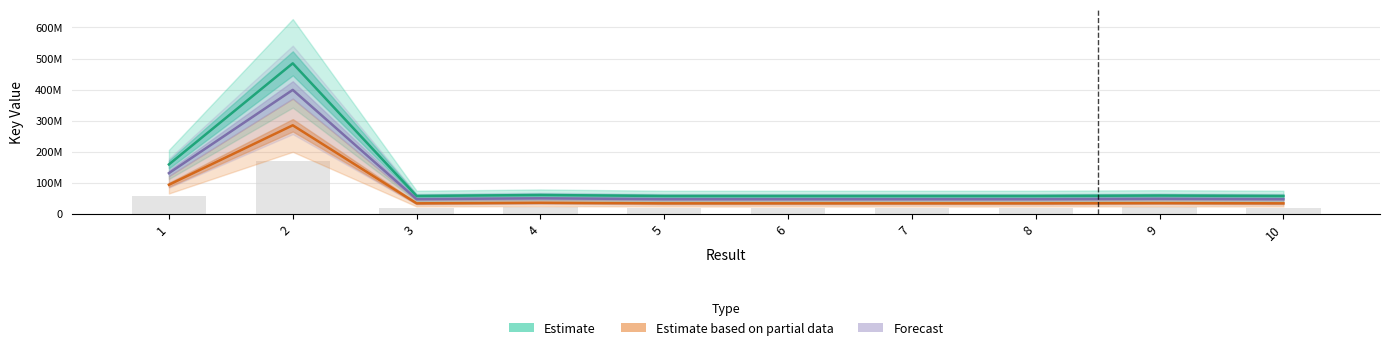

The value of Estimate based on partial data at 10 is 7246912.0. True or false?

False